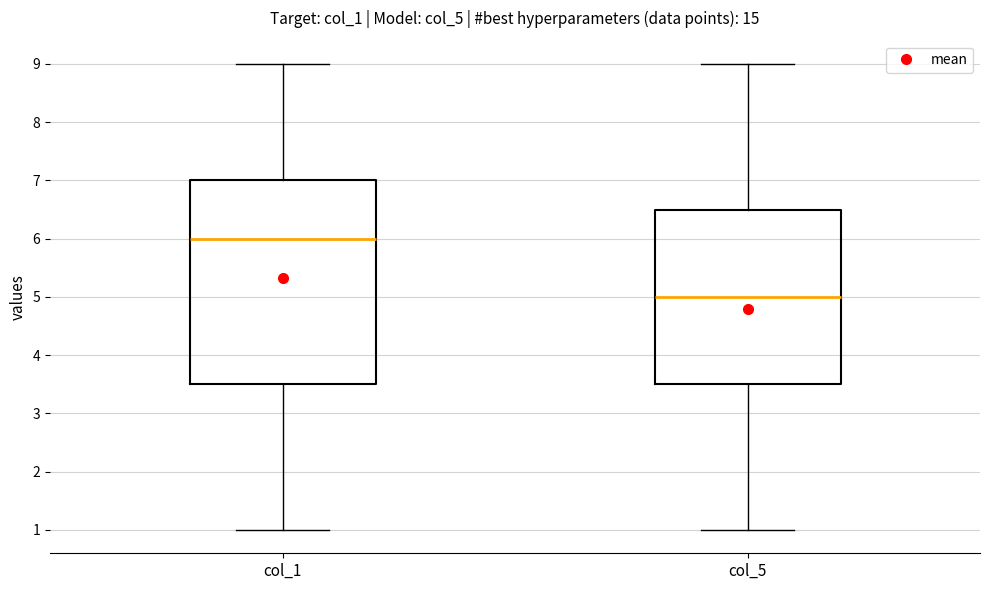

Comparing the boxes themselves (not the whiskers), which one is the tallest?

col_1